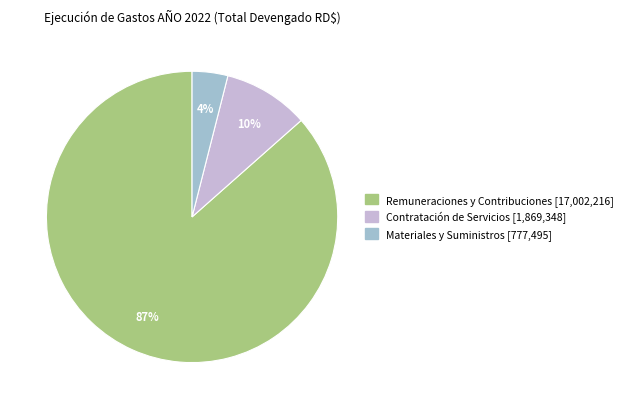

Does any single category account for the majority?

Yes